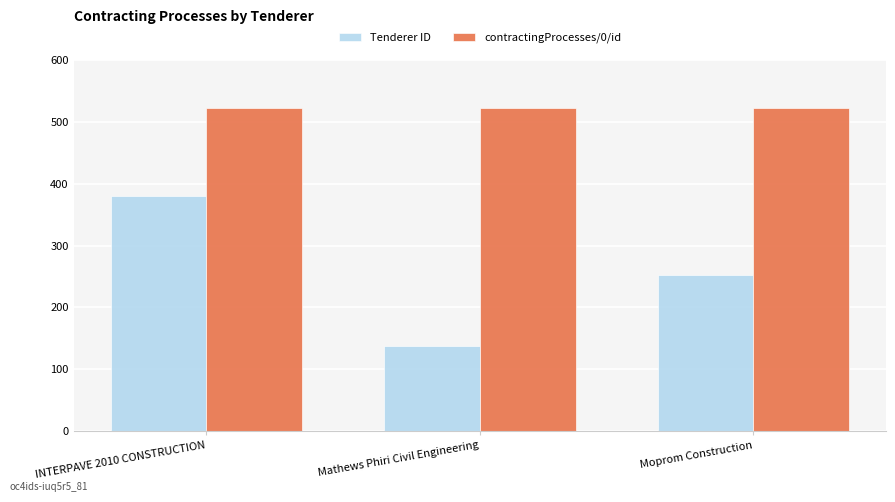

At which category does the chart reach its minimum across all series?

Mathews Phiri Civil Engineering